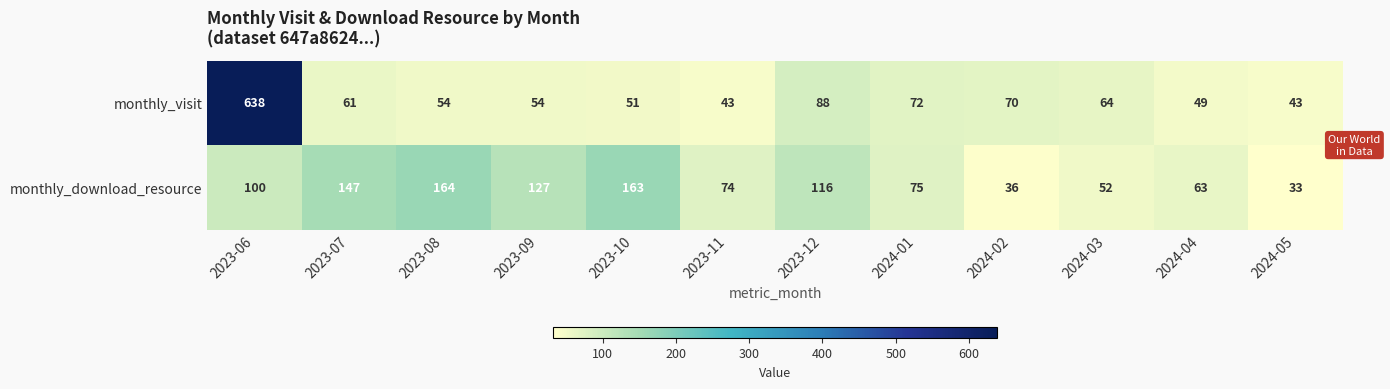

Reading left to right, what are all the values shown in this chart?

monthly_visit: 2023-06=638	2023-07=61	2023-08=54	2023-09=54	2023-10=51	2023-11=43	2023-12=88	2024-01=72	2024-02=70	2024-03=64	2024-04=49	2024-05=43
monthly_download_resource: 2023-06=100	2023-07=147	2023-08=164	2023-09=127	2023-10=163	2023-11=74	2023-12=116	2024-01=75	2024-02=36	2024-03=52	2024-04=63	2024-05=33